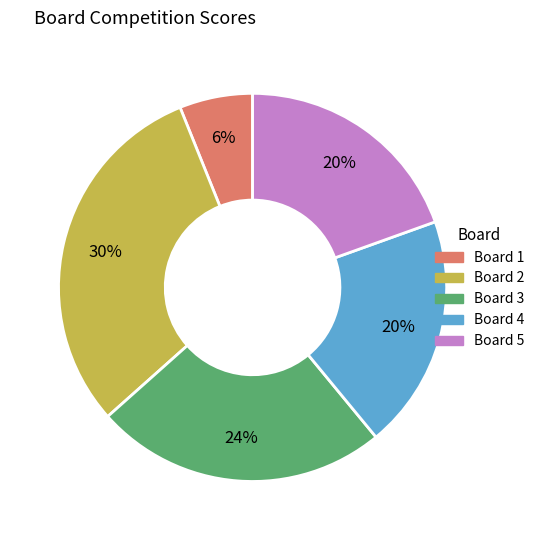

What percentage is the Board 4 slice, to the nearest percent?

20%